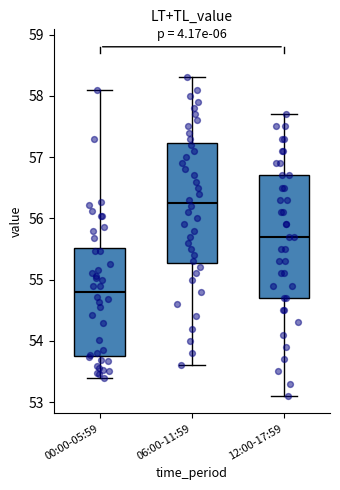

Reading left to right, transcribe this box plot: for each box, give where its median line is, the range the box spans, and where its two whiskers end, as read against the y-axis. The values are not printed on the chart, so give them approximately, as read against the axis.

00:00-05:59: median 54.8, box 53.8 to 55.5, whiskers 53.4 to 58.1
06:00-11:59: median 56.3, box 55.3 to 57.2, whiskers 53.6 to 58.3
12:00-17:59: median 55.7, box 54.7 to 56.7, whiskers 53.1 to 57.7